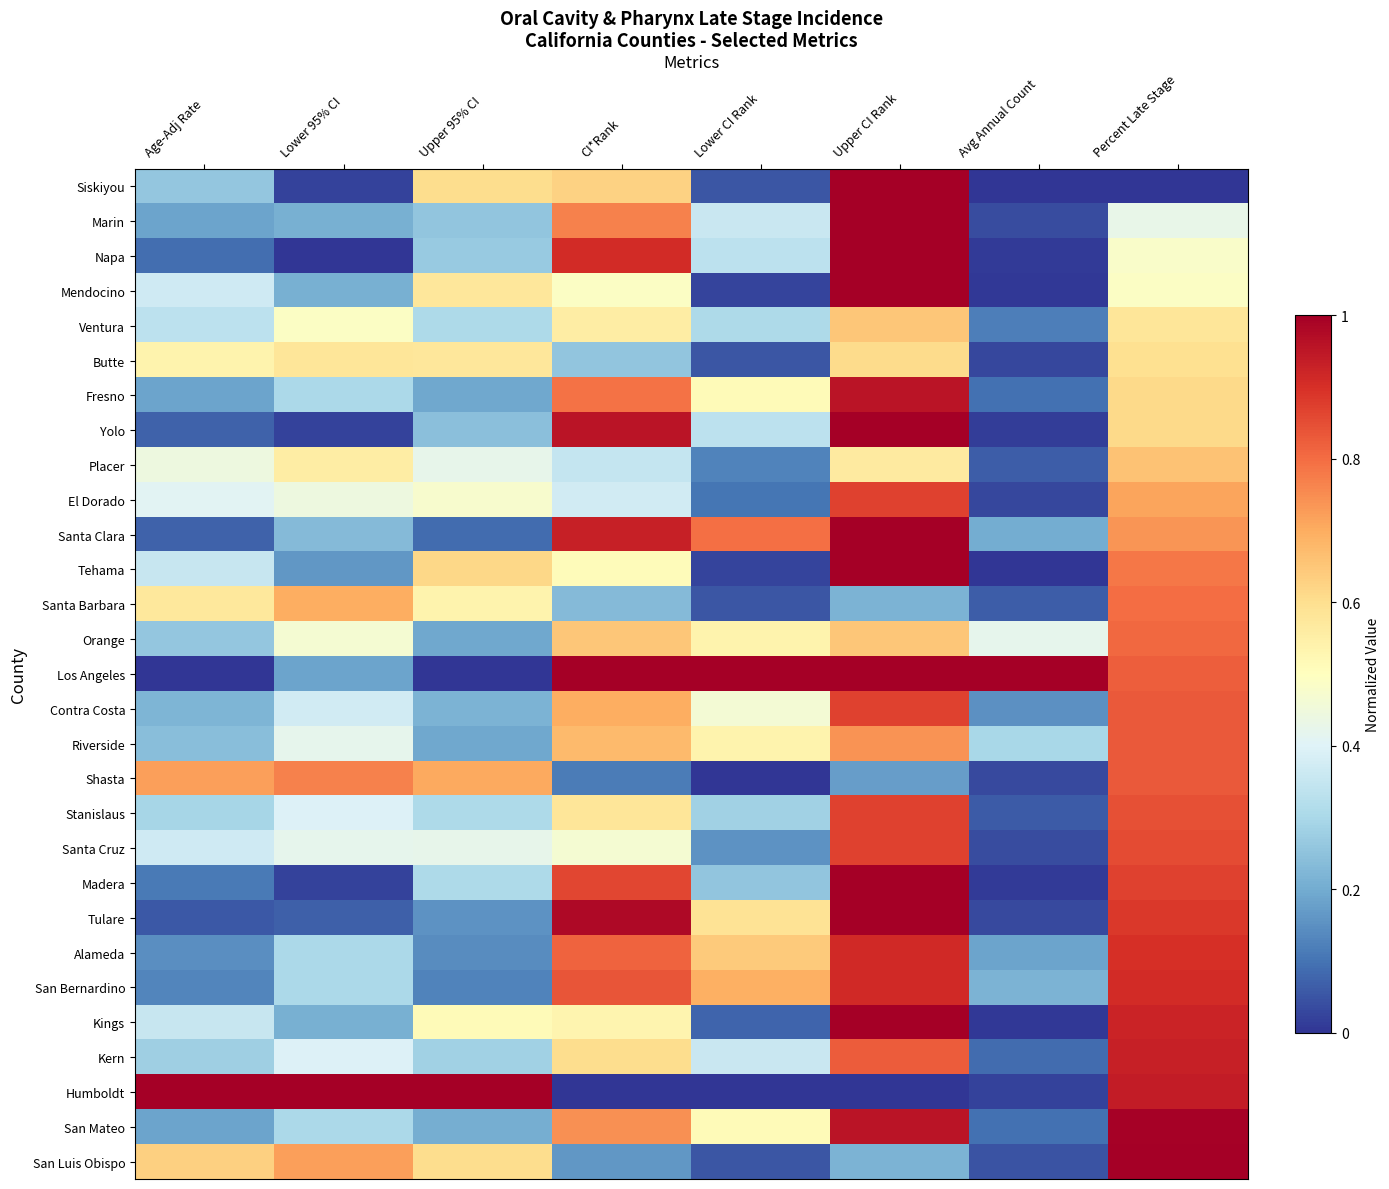

List the series in order of their peak value, highest first.

Siskiyou, Marin, Napa, Mendocino, Yolo, Santa Clara, Tehama, Los Angeles, Madera, Tulare, Kings, Humboldt, San Luis Obispo, San Mateo, Fresno, Kern, Alameda, San Bernardino, El Dorado, Contra Costa, Stanislaus, Santa Cruz, Riverside, Shasta, Orange, Santa Barbara, Placer, Ventura, Butte